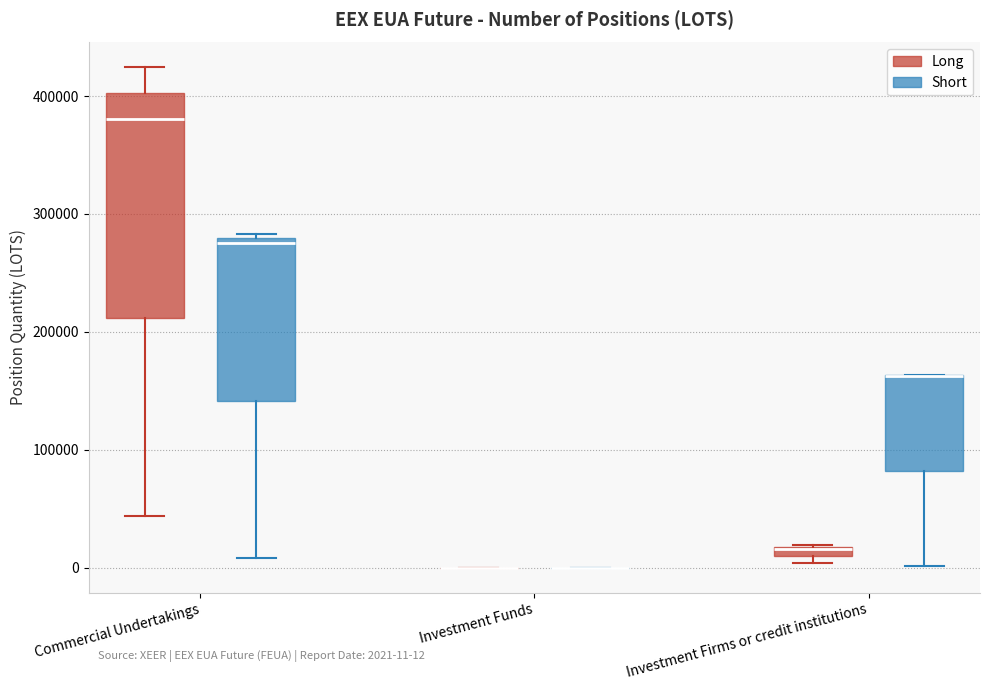

Which box is the tallest, from its lower edge to its upper edge?

Commercial Undertakings (Long)